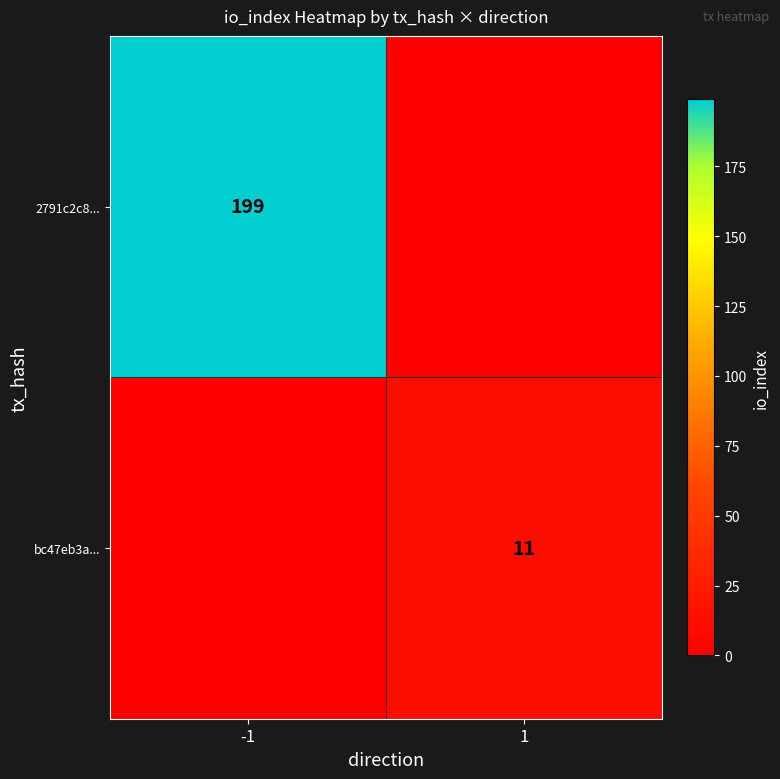

Is it true that bc47eb3a... equals 4 at 1?

False